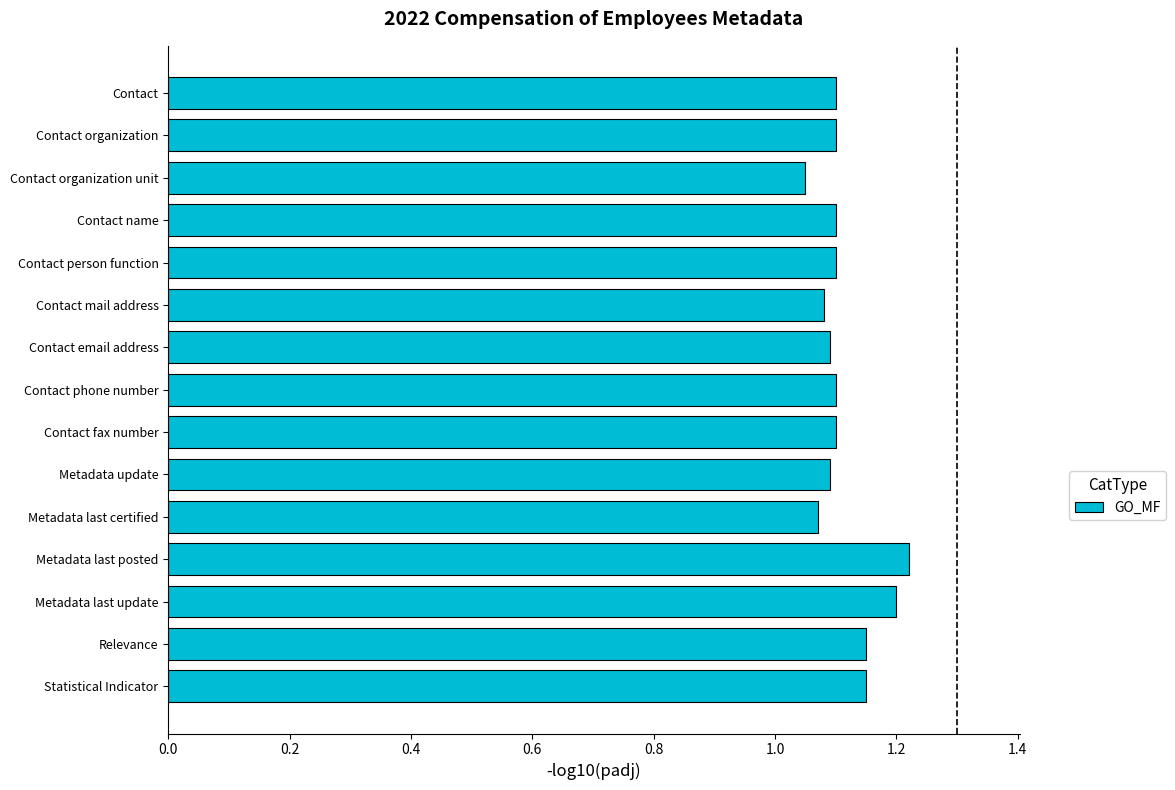

Count the values in the range 1 to 2.

15